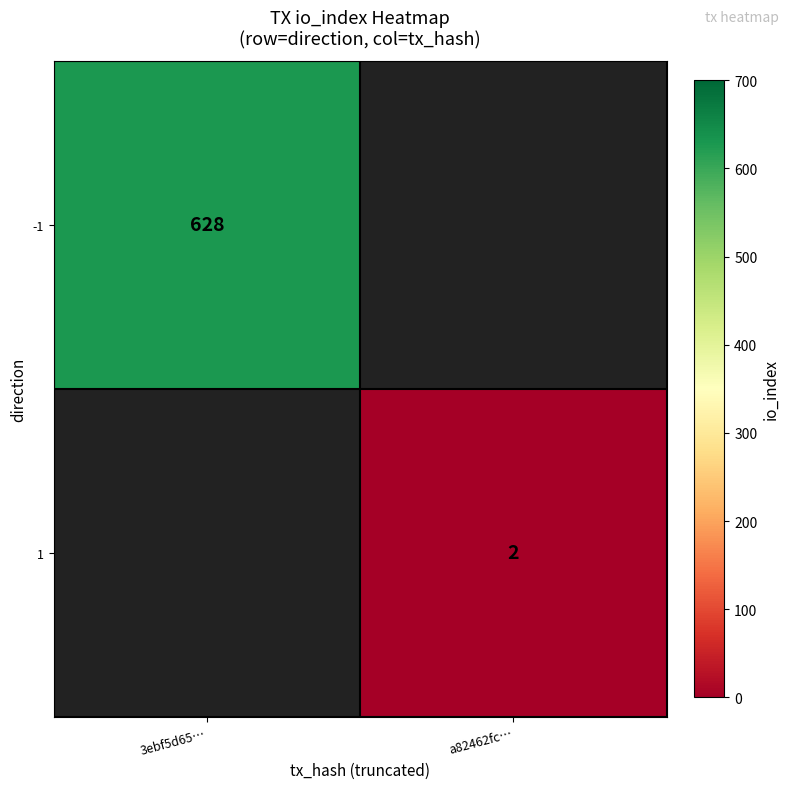

The 1 series shows 2 at a82462fc…. True or false?

True